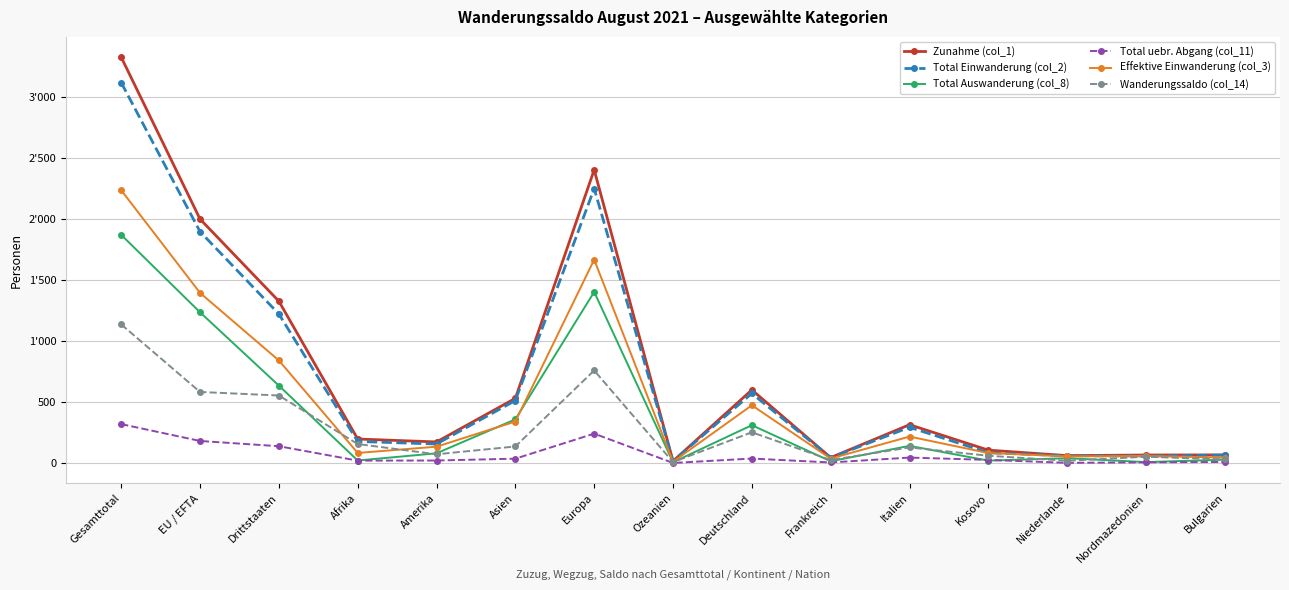

What is the difference between the highest and lowest values at Amerika?

152